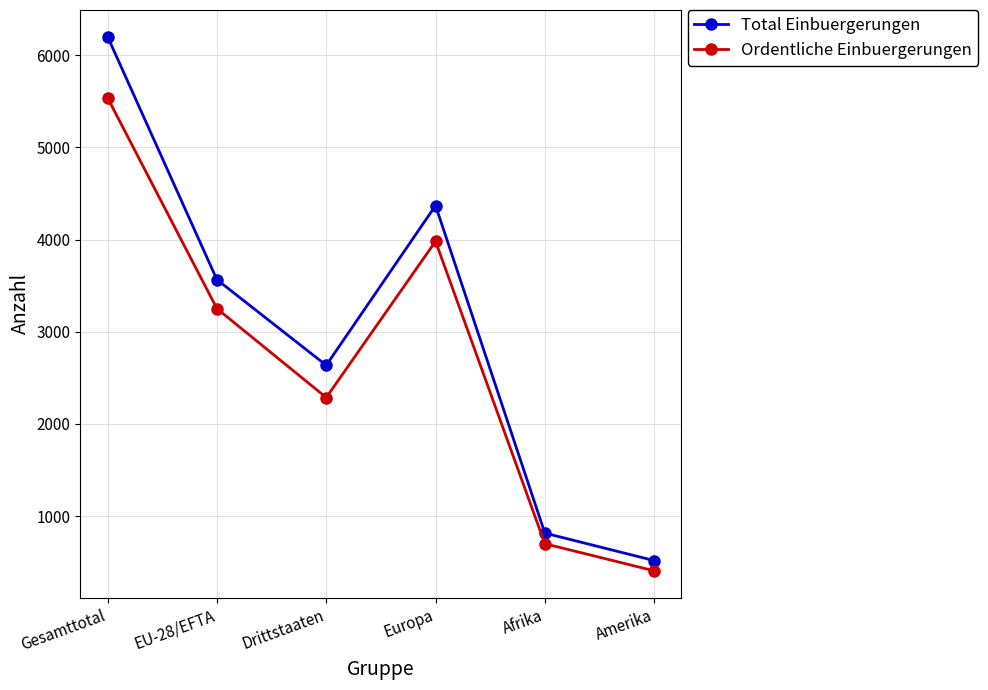

Does the chart display data point markers on the line(s)?

Yes